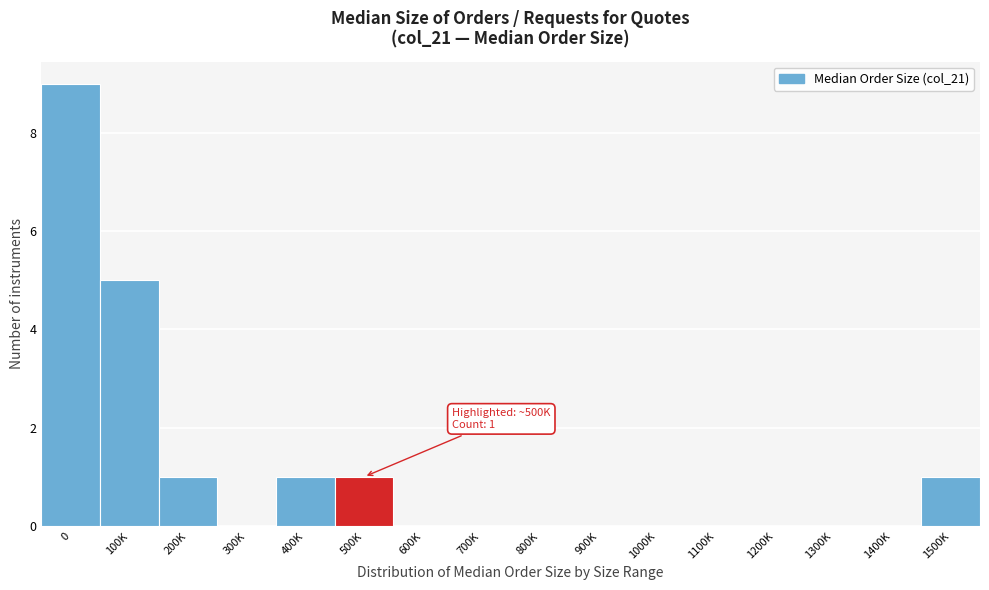

Reading left to right, transcribe all the data shown in this chart.

0=9	100K=5	200K=1	300K=0	400K=1	500K=1	600K=0	700K=0	800K=0	900K=0	1000K=0	1100K=0	1200K=0	1300K=0	1400K=0	1500K=1